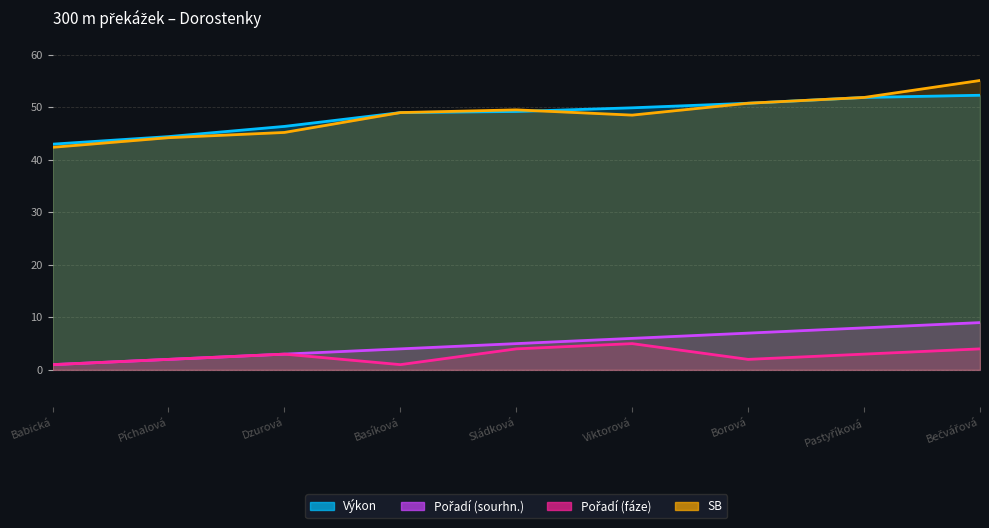

Reading right to left, transcribe all the data shown in this chart.

Výkon: 52.3	51.9	50.8	49.9	49.2	49.0	46.4	44.4	43.0
Pořadí (sourhn.): 9.0	8.0	7.0	6.0	5.0	4.0	3.0	2.0	1.0
Pořadí (fáze): 4.0	3.0	2.0	5.0	4.0	1.0	3.0	2.0	1.0
SB: 55.1	51.9	50.8	48.5	49.5	49.0	45.2	44.2	42.4